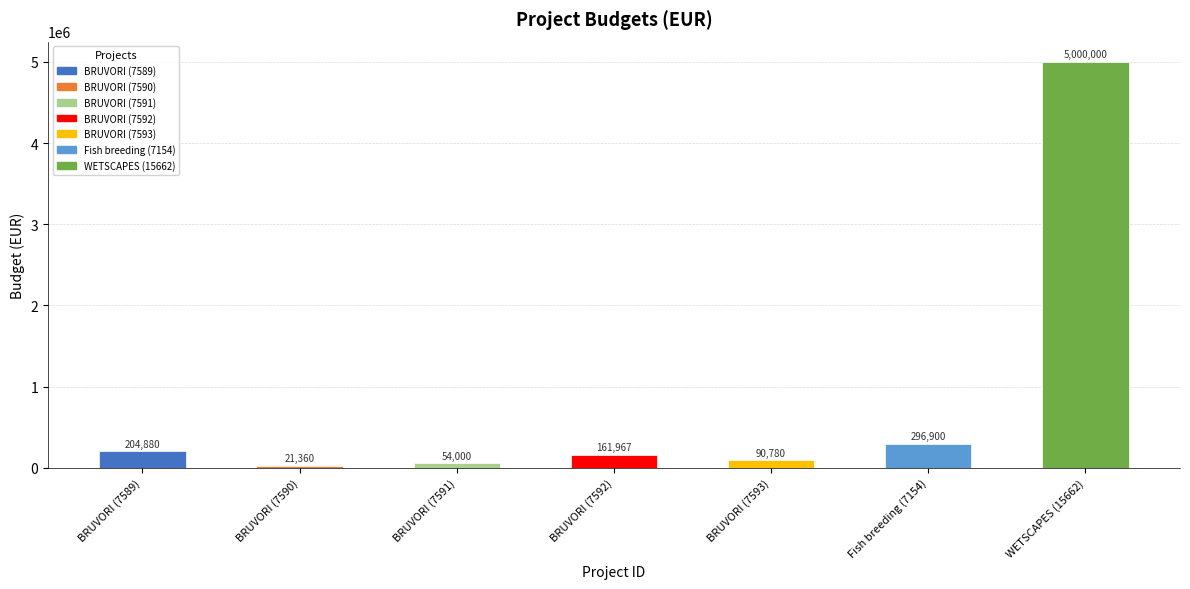

What is the change in value from BRUVORI (7589) to Fish breeding (7154)?

+92020